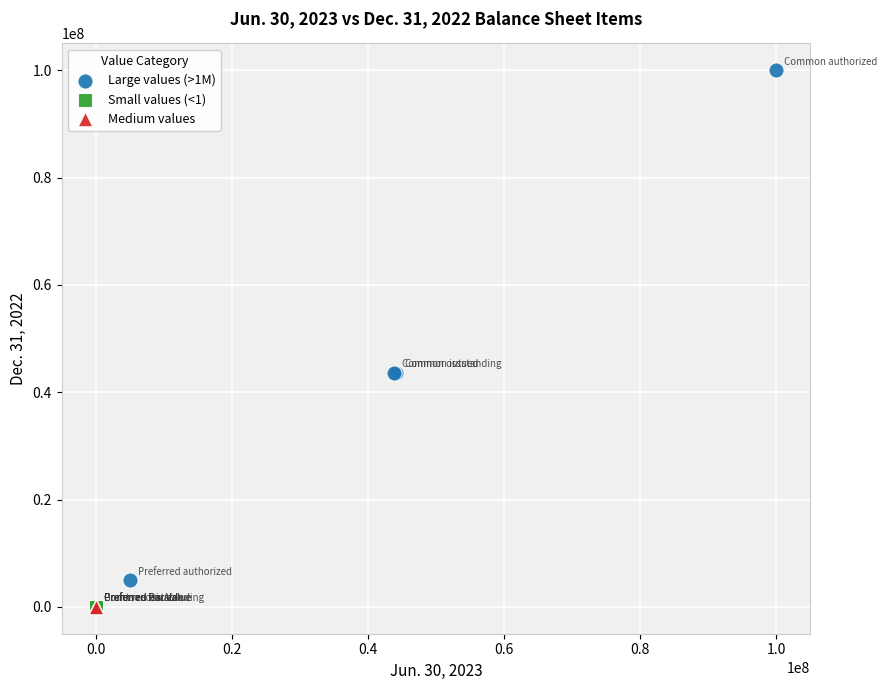

What are all the series names shown in the legend?

Large values (>1M), Small values (<1), Medium values